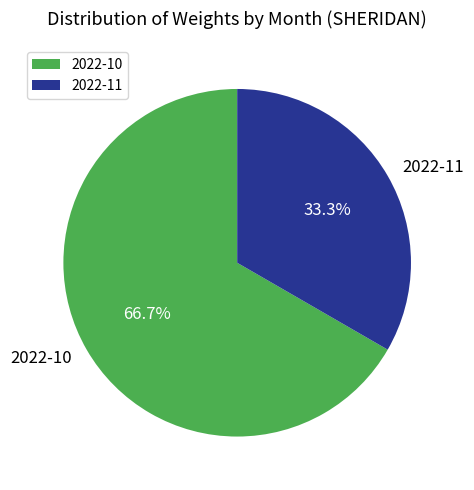

Between 2022-10 and 2022-11, which is larger?

2022-10